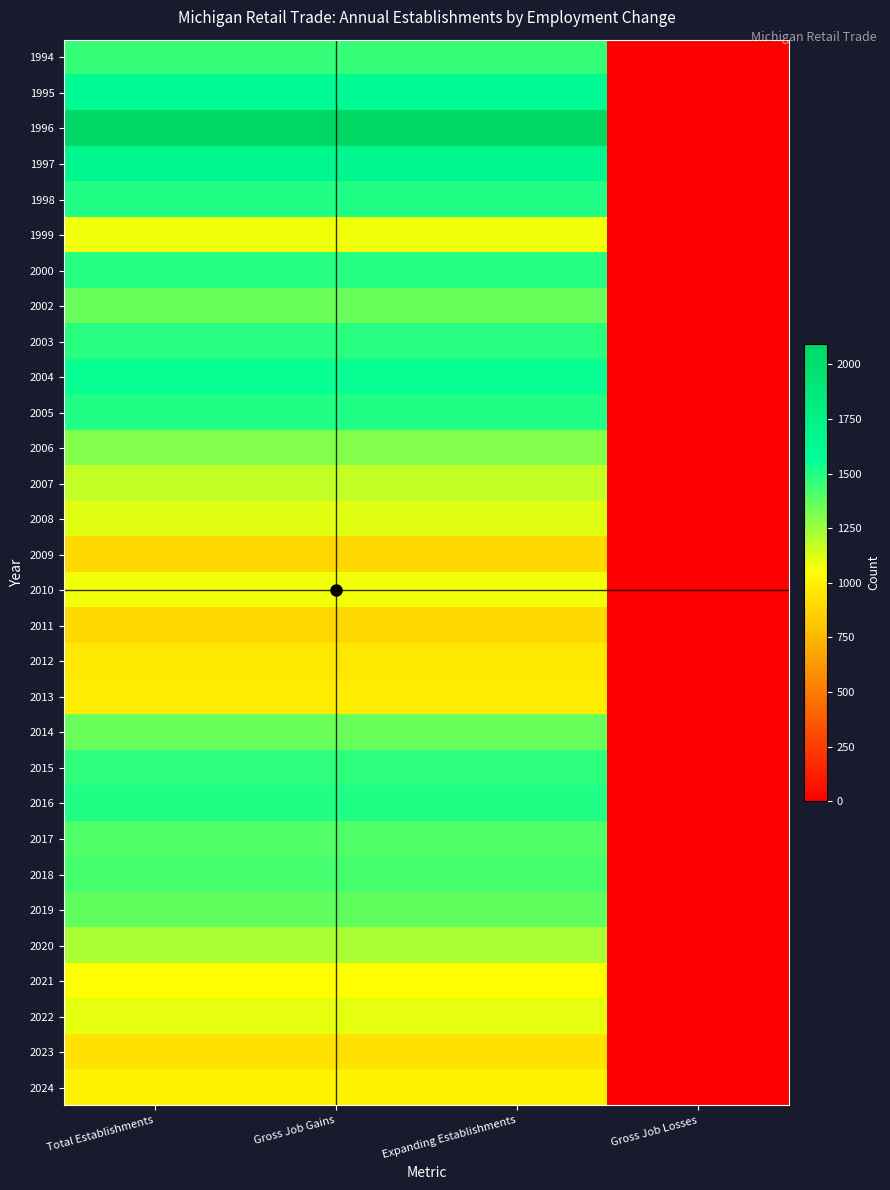

Which series has the widest spread of values?

1996